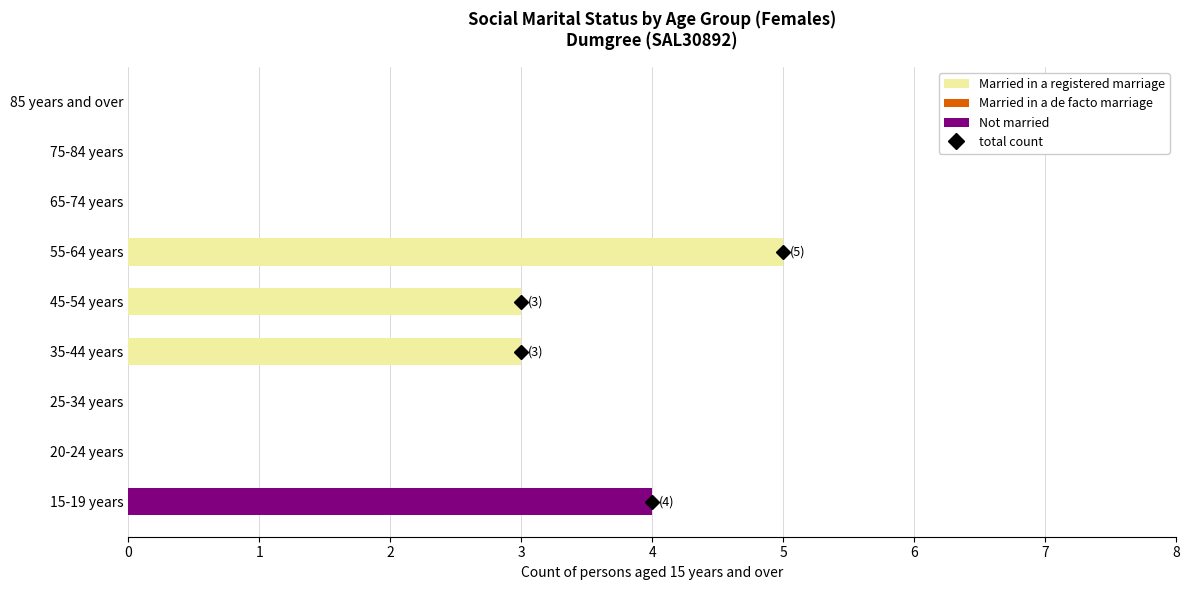

The Married in a registered marriage series shows 5 at 55-64 years. True or false?

True